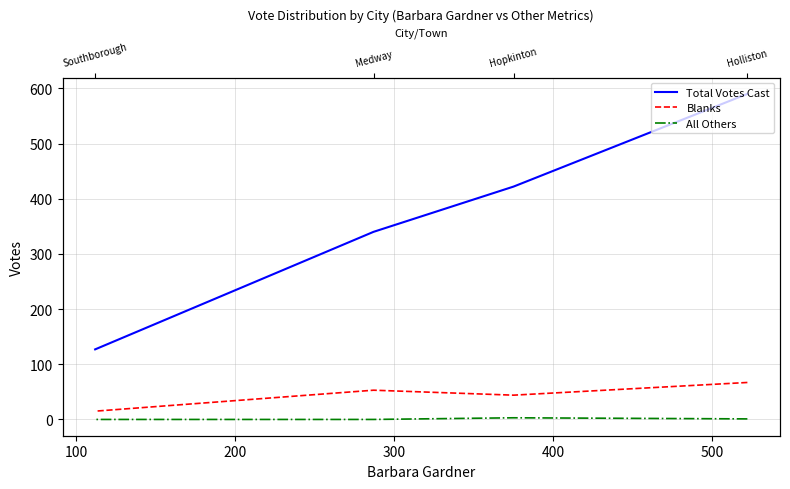

Which series has the largest range (max minus min)?

Total Votes Cast